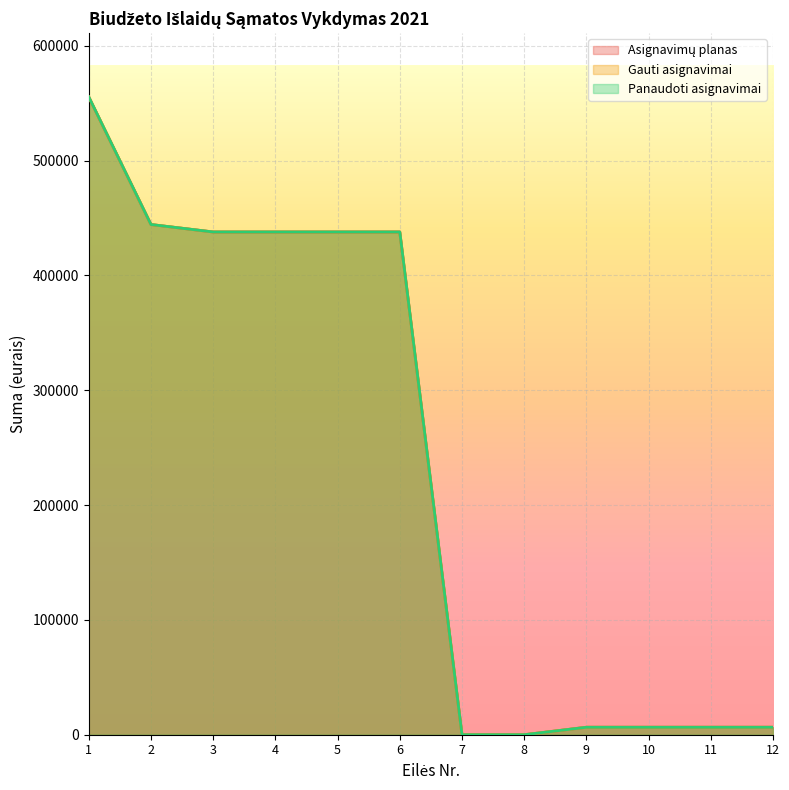

Reading right to left, list all the values displayed in this chart.

Asignavimų planas: 6500	6500	6500	6500	0	0	437800	437800	437800	437800	444300	555400
Gauti asignavimai: 6500	6500	6500	6500	0	0	437800	437800	437800	437800	444300	555400
Panaudoti asignavimai: 6500	6500	6500	6500	0	0	437800	437800	437800	437800	444300	555400